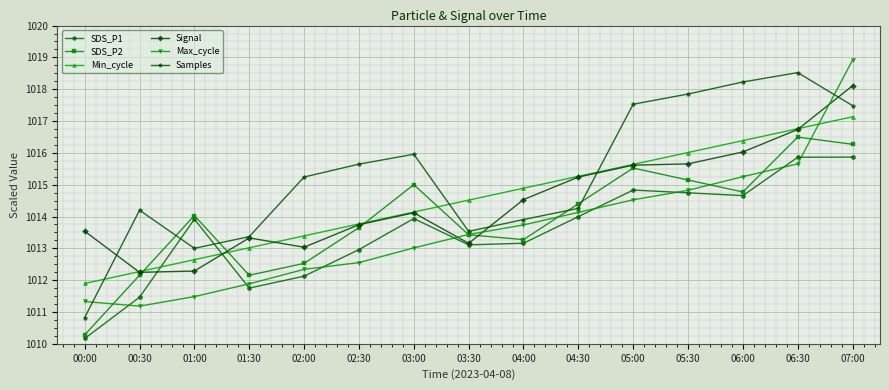

Rank the categories by SDS_P2 value from lowest to highest.

00:00, 01:30, 00:30, 02:00, 04:00, 03:30, 02:30, 01:00, 04:30, 06:00, 03:00, 05:30, 05:00, 07:00, 06:30